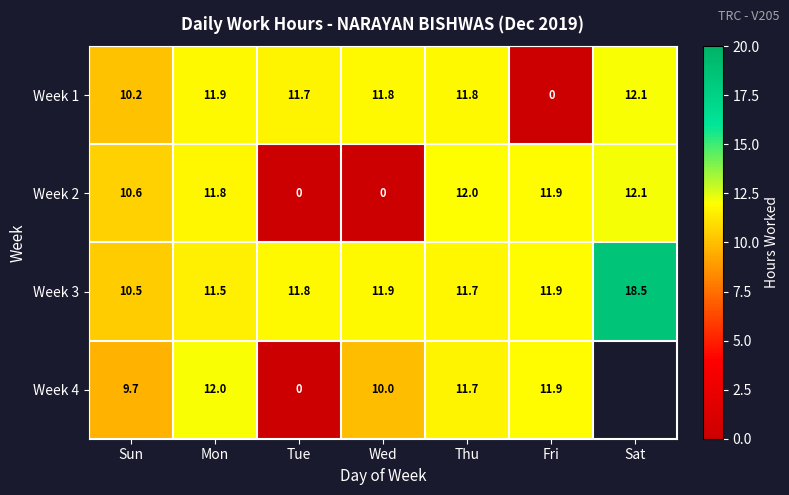

What is the average value of the Week 1 series?

9.9